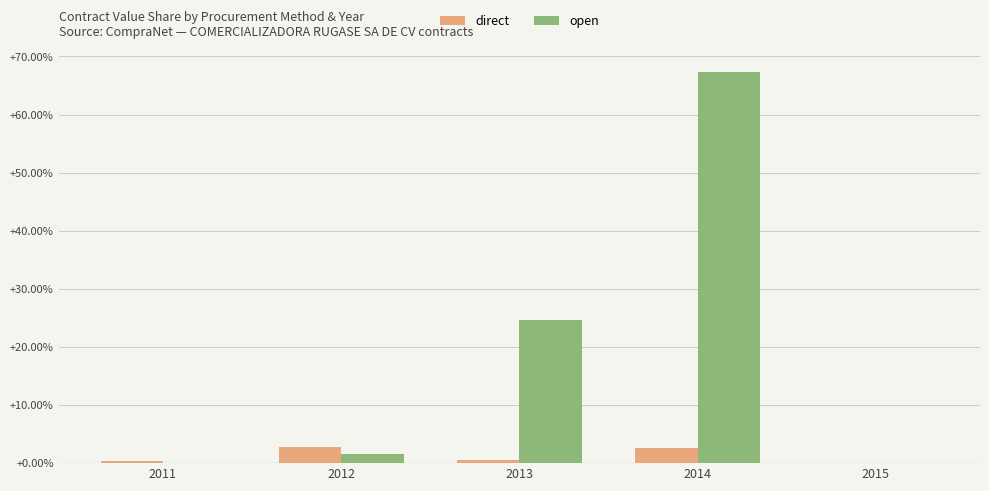

Which series has the largest total across all categories?

open